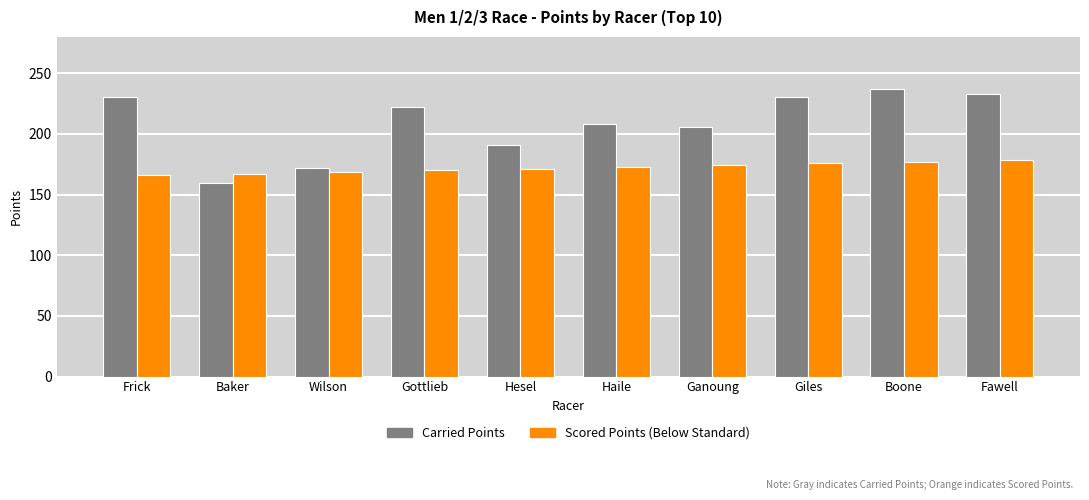

What is the spread (max minus min) of values at Wilson?

3.7